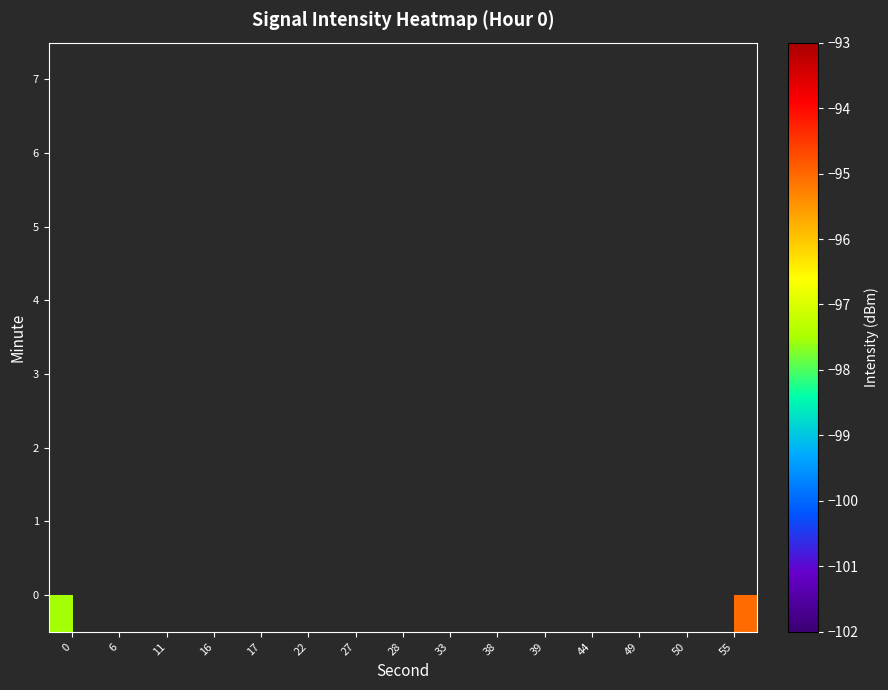

List the series in order of their overall mean, lowest first.

0, 1, 2, 3, 4, 5, 6, 7